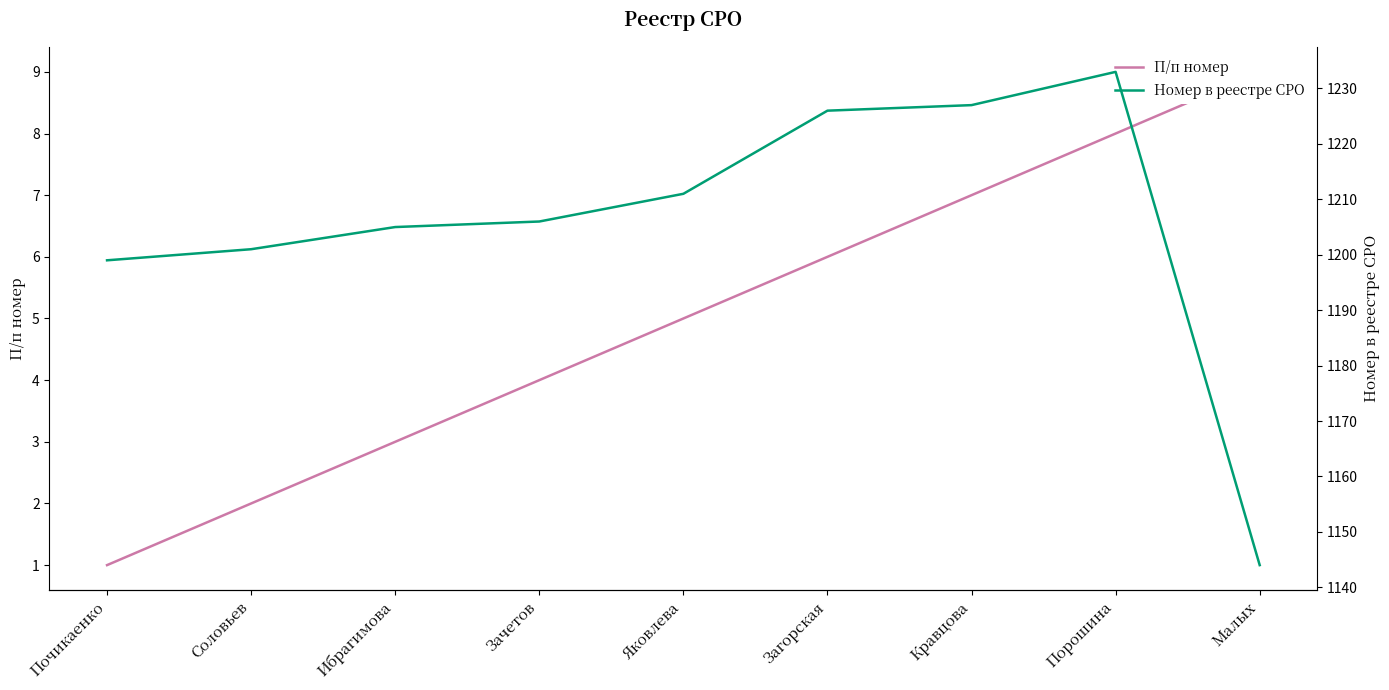

True or false: Номер в реестре СРО and П/п номер cross at least once.

False